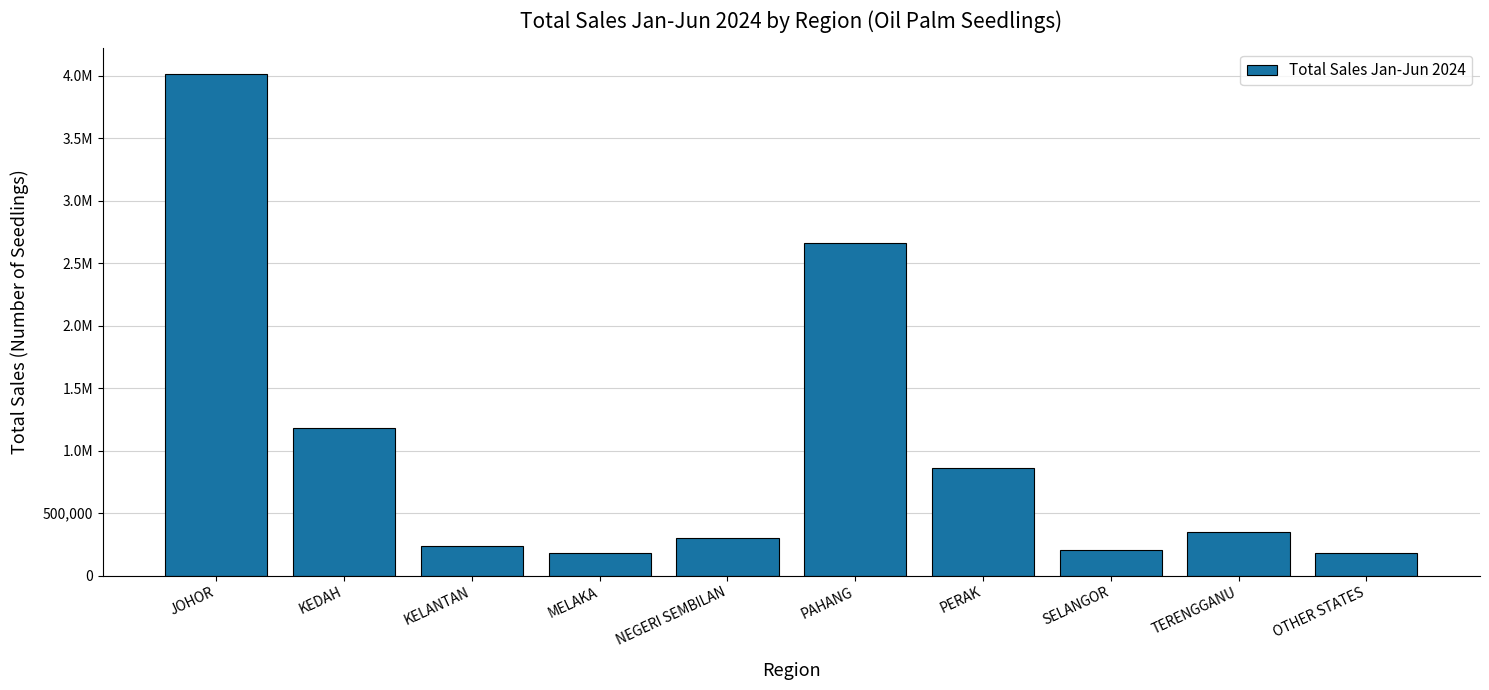

Are the bars horizontal?

No